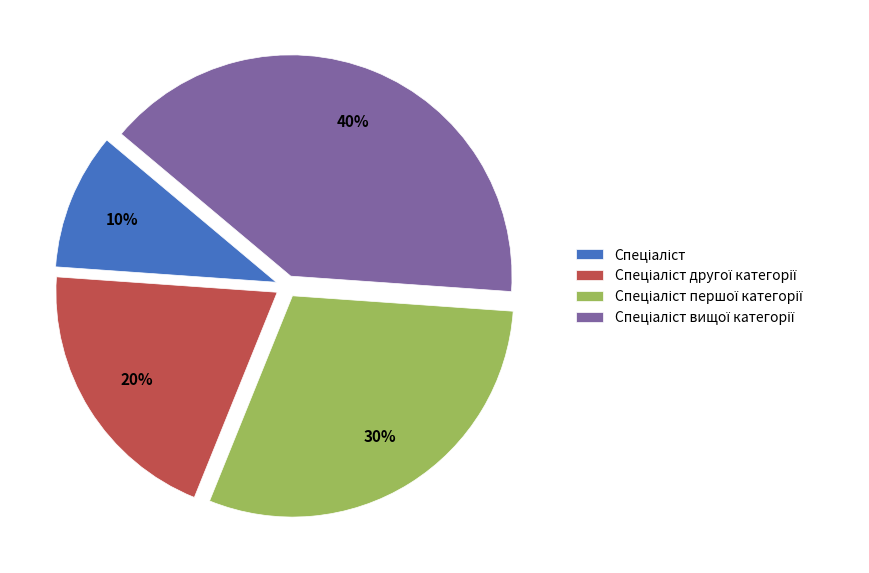

Is there any slice that represents more than half of the pie?

No